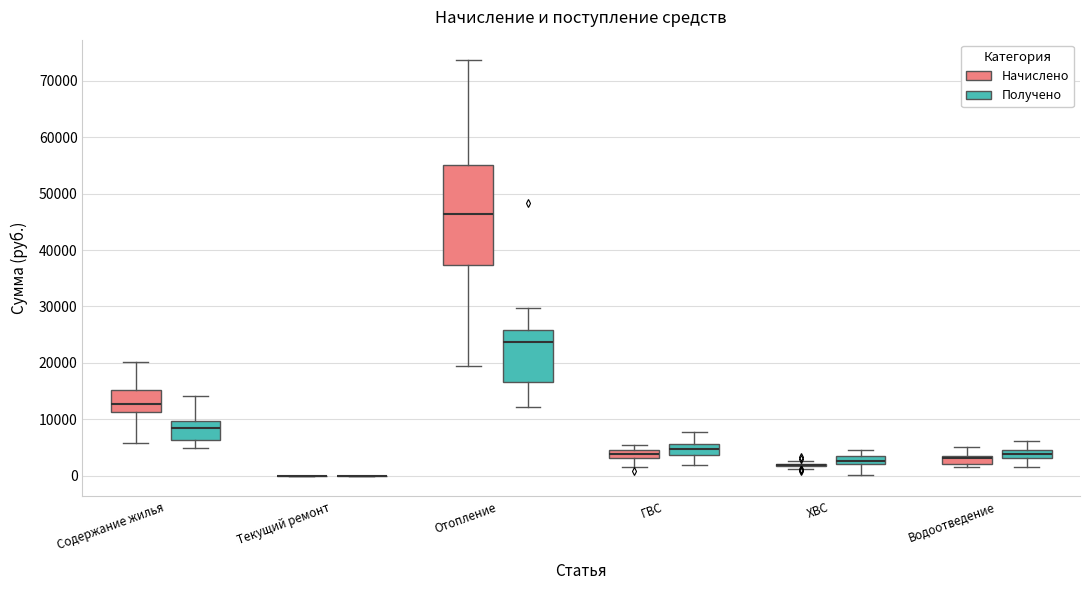

Which box is the tallest, from its lower edge to its upper edge?

Отопление (Начислено)